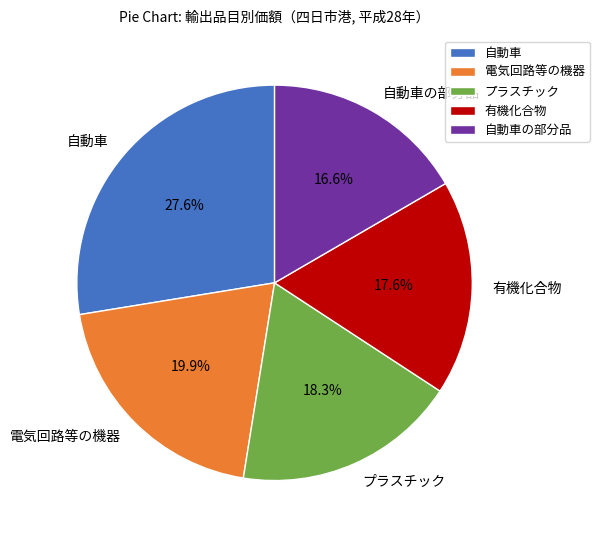

Rank the categories by value from highest to lowest.

自動車, 電気回路等の機器, プラスチック, 有機化合物, 自動車の部分品